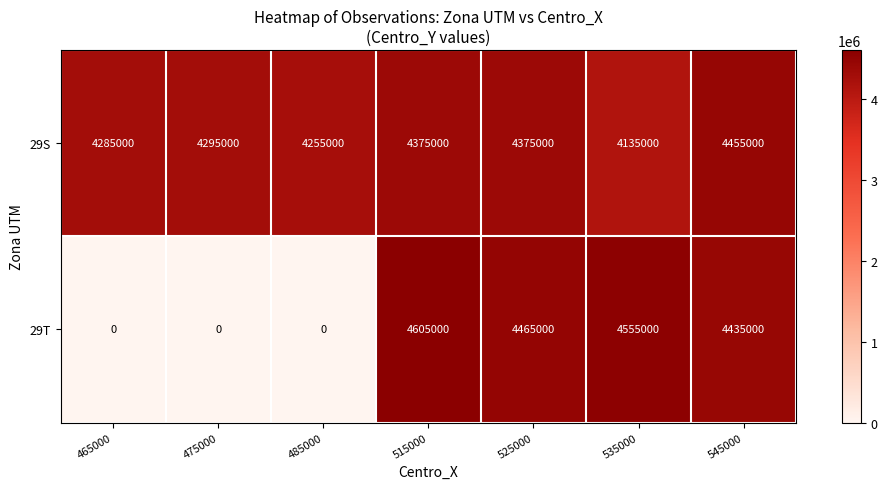

Rank the series by their average value, from lowest to highest.

29T, 29S